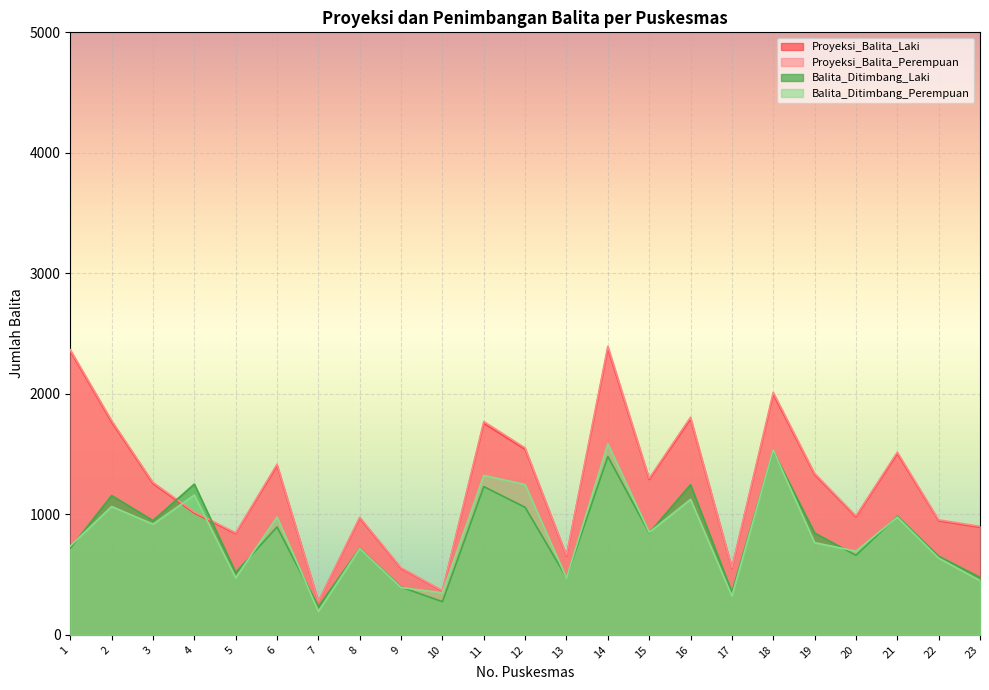

Which category has the lowest value across all series?

7